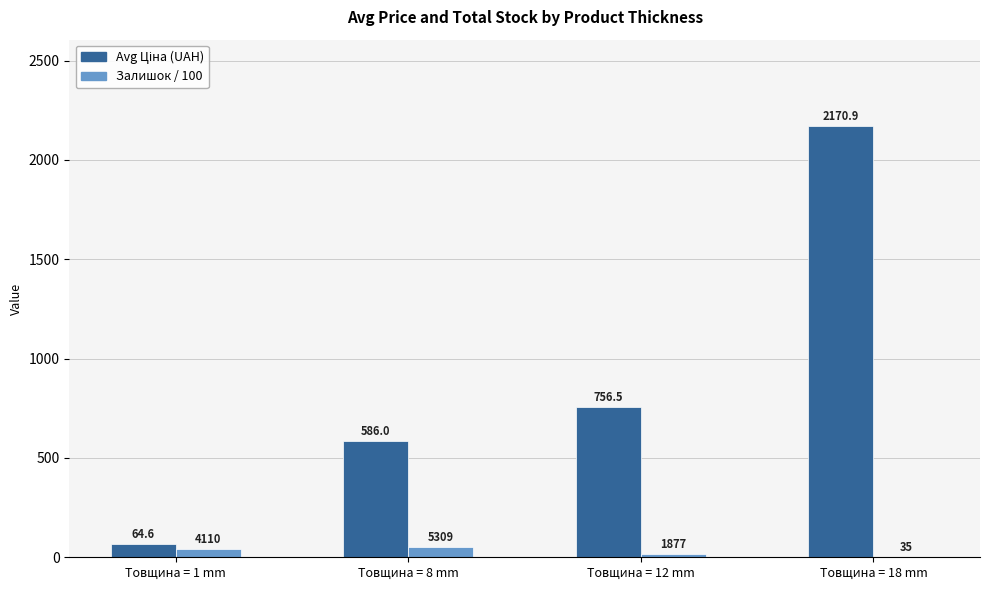

Which label corresponds to the largest value in the chart?

Товщина = 18 mm